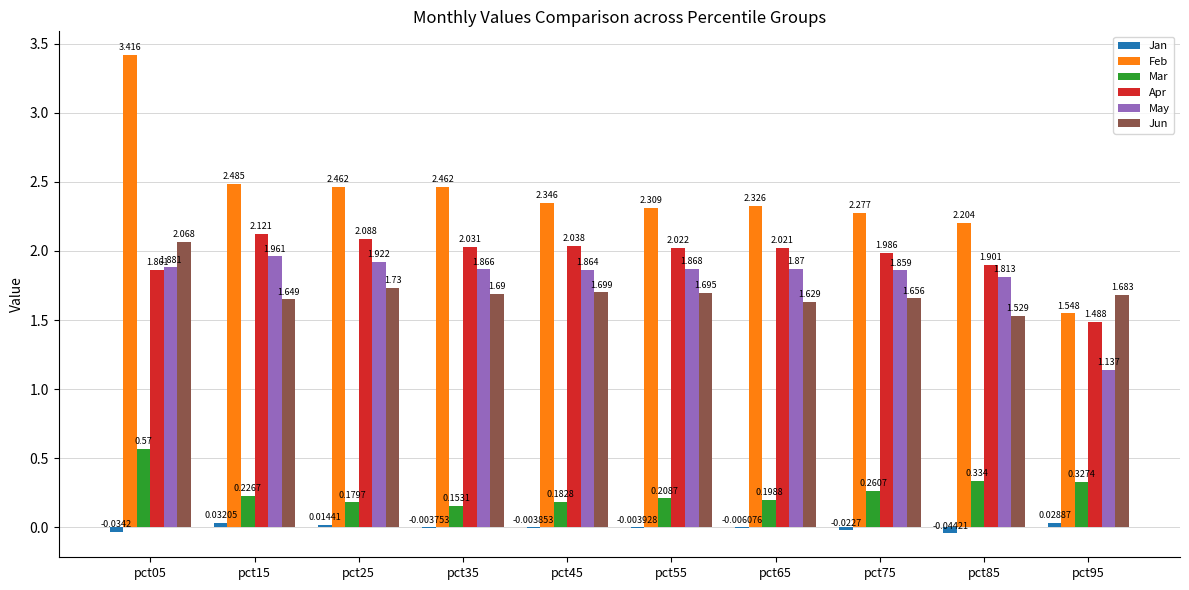

Where is Jun nearest to the value 1?

pct85